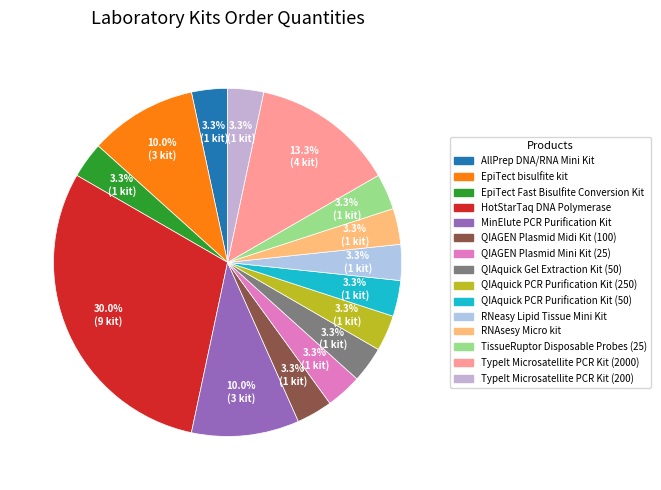

Is it true that TissueRuptor Disposable Probes (25) is 3% of the pie?

True